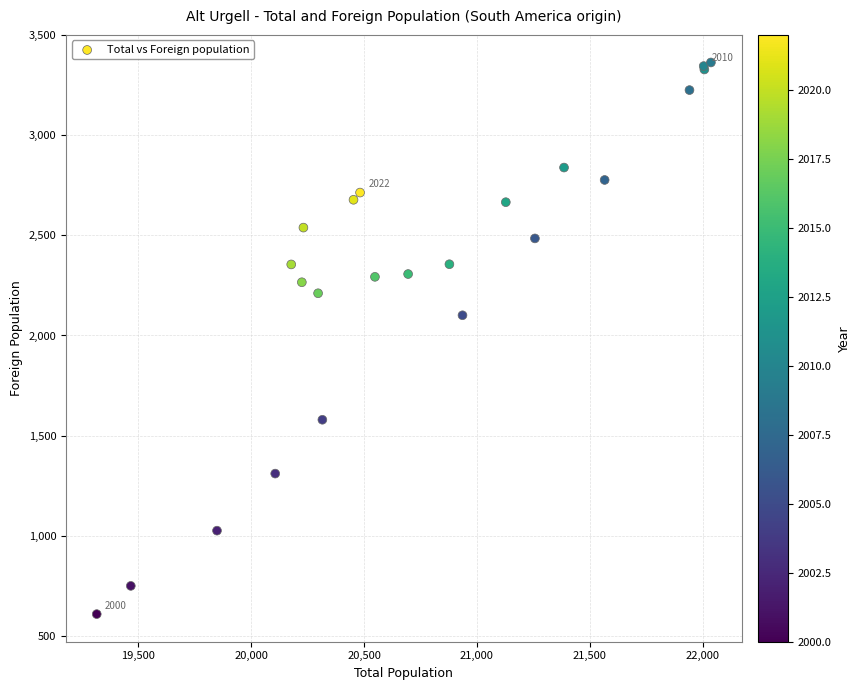

What Y value in the scatter plot is closest to 1986?

2101